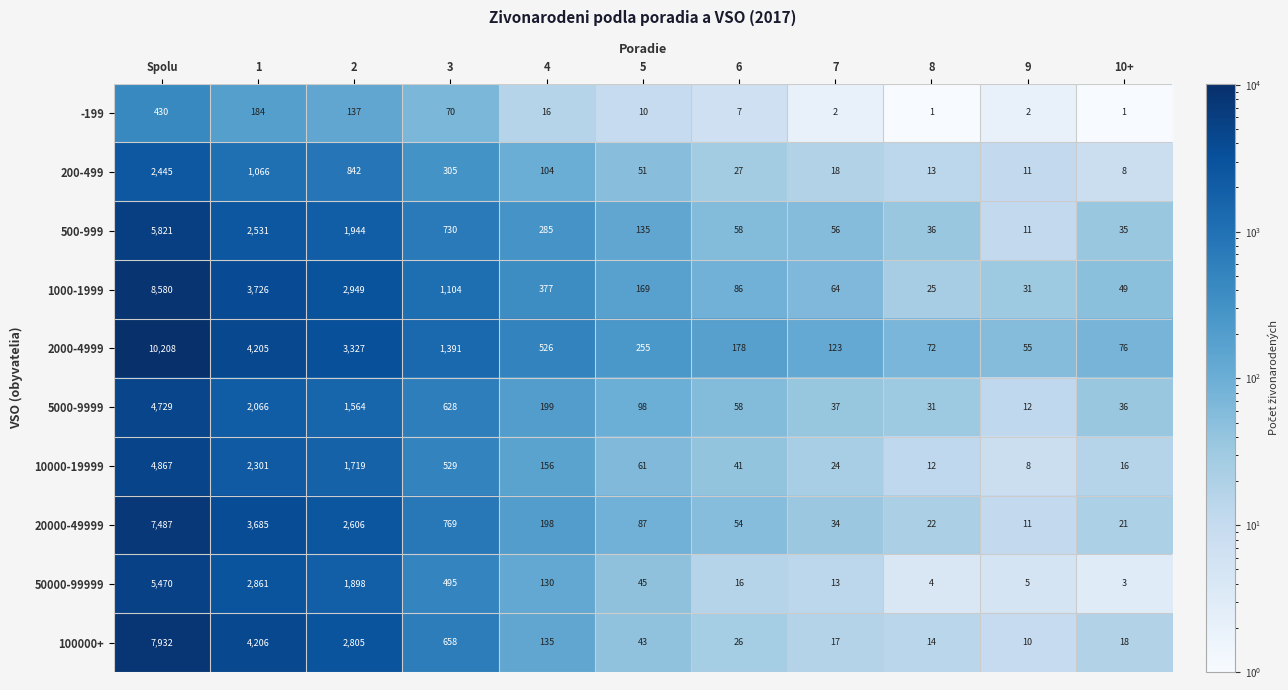

Is it true that 20000-49999 equals 1519 at 2?

False